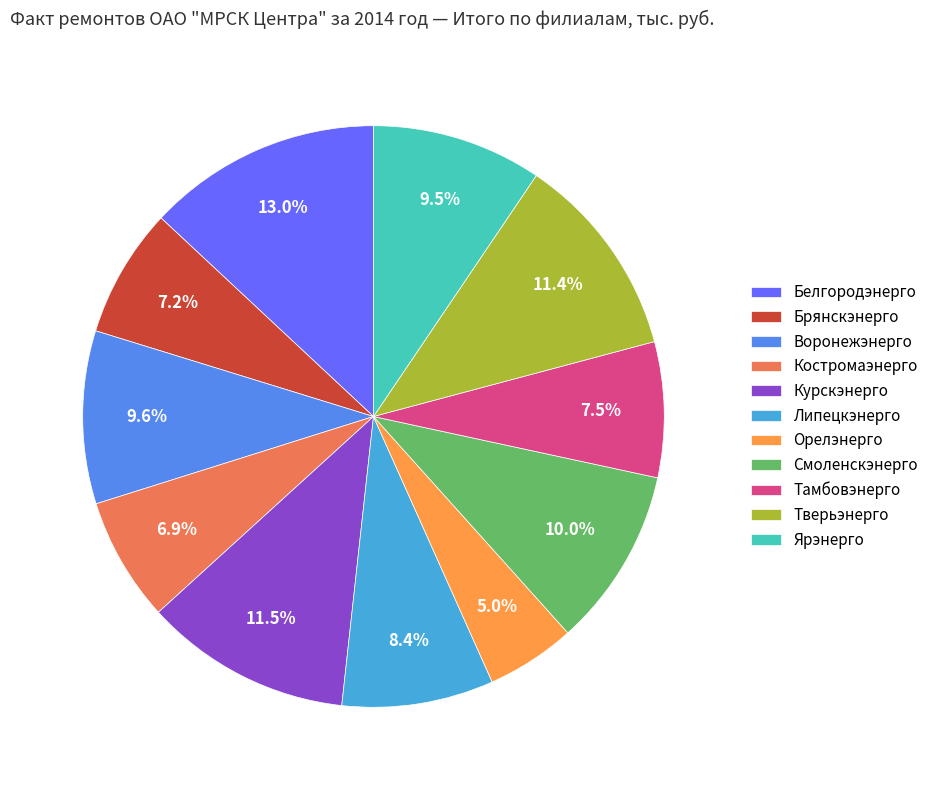

Approximately how many times larger is the value at Костромаэнерго compared to Ярэнерго?

0.7